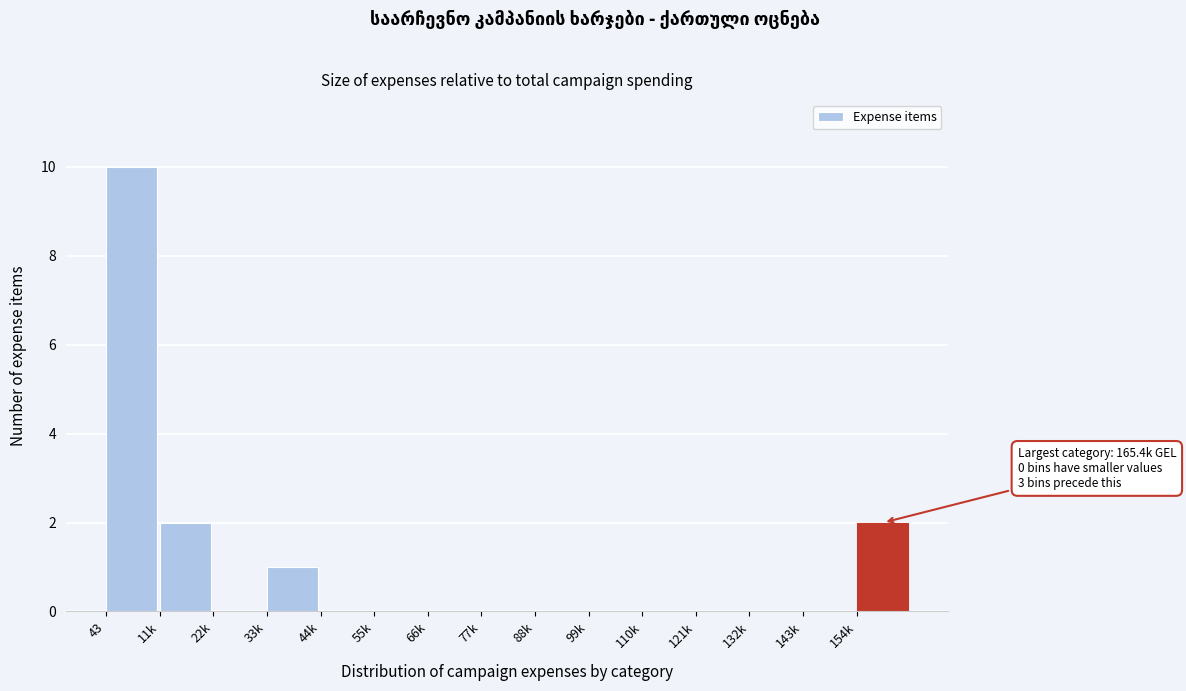

Reading left to right, list all the values displayed in this chart.

43=10	11k=2	22k=0	33k=1	44k=0	55k=0	66k=0	77k=0	88k=0	99k=0	110k=0	121k=0	132k=0	143k=0	154k=2